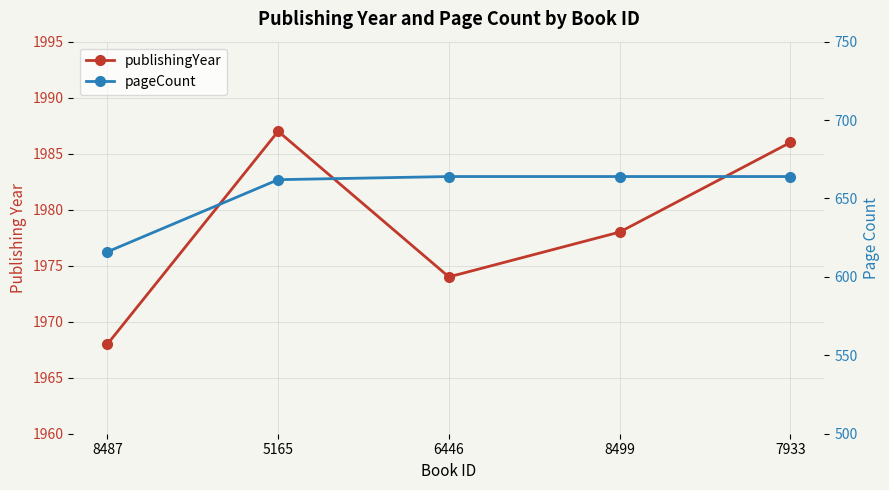

Which category has the lowest value across all series?

8487